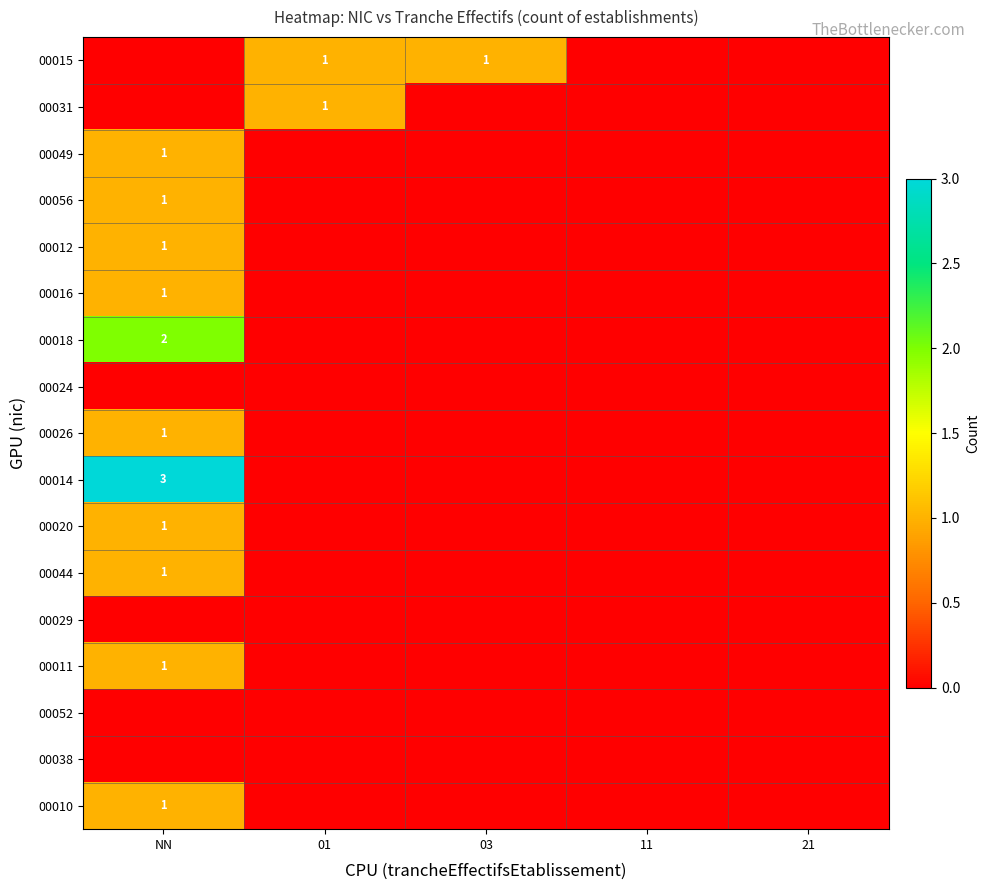

Which has a higher value, 11 or 03?

03